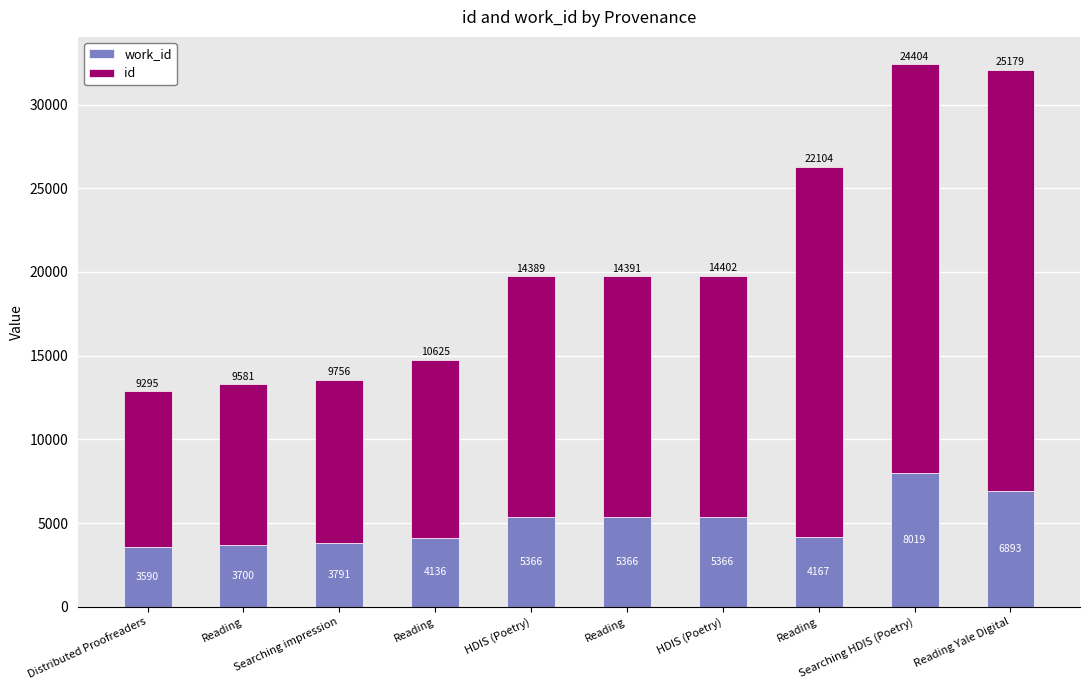

True or false: work_id has a value of 4167 at Reading.

True